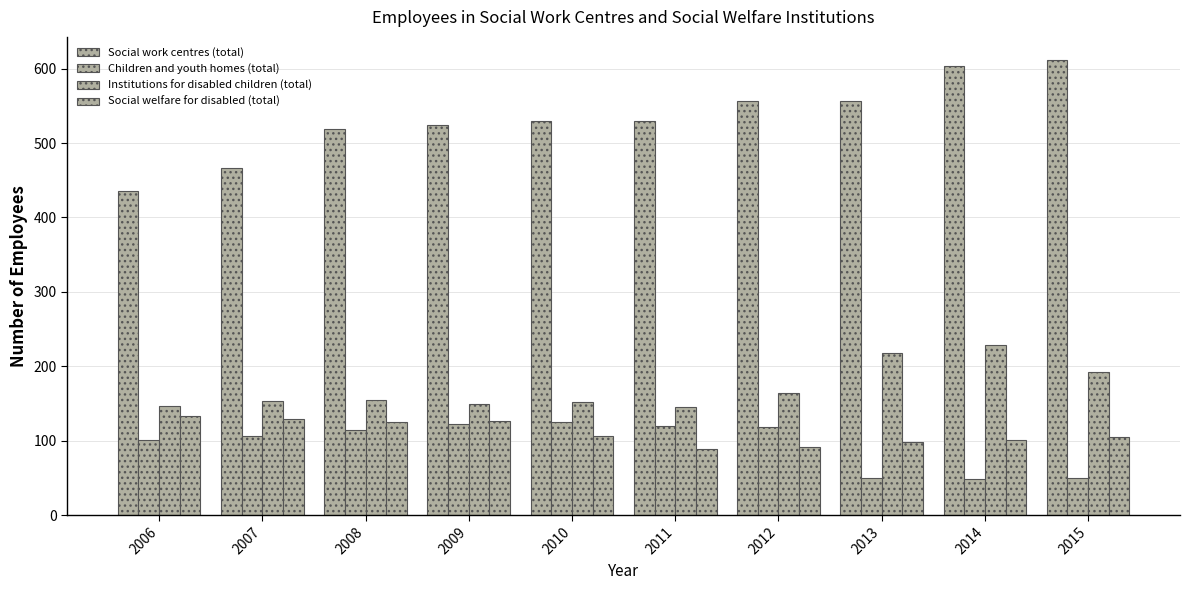

Is it true that Social work centres (total) equals 976 at 2012?

False